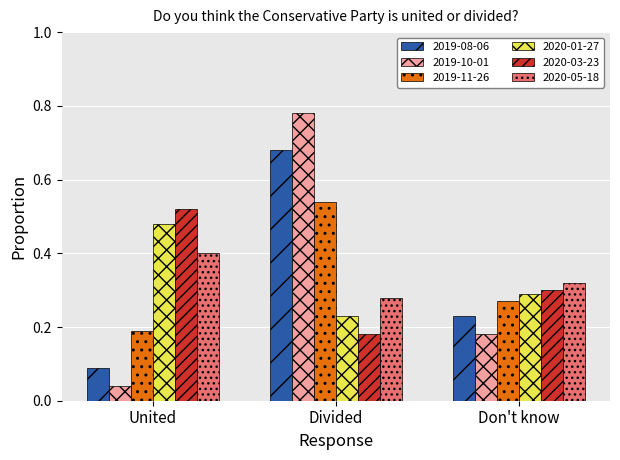

Is the value of 2019-08-06 at Divided greater than the value of 2020-03-23 at Divided?

Yes